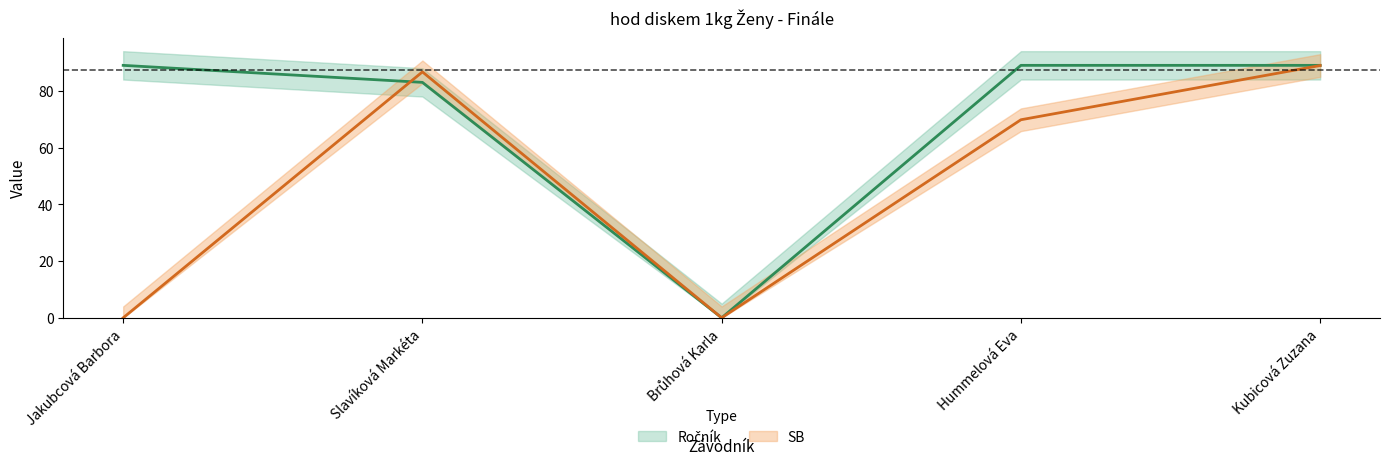

What is the difference between the second highest and minimum values in the Ročník series?

89.0